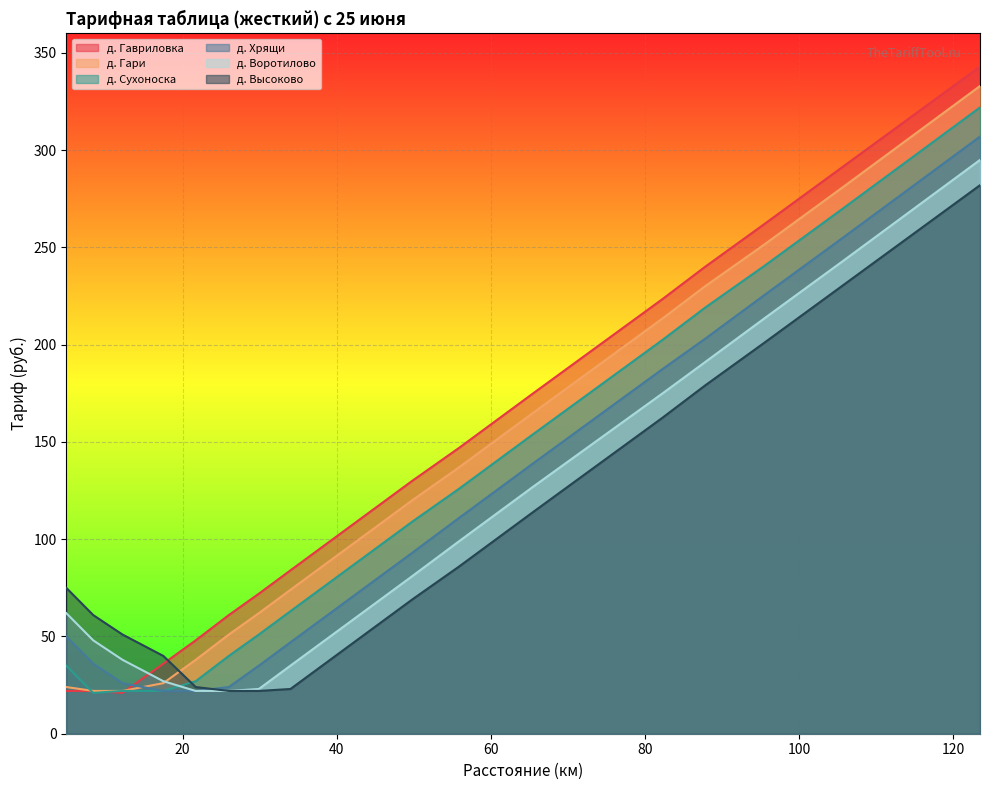

How many lines are shown in the chart?

6